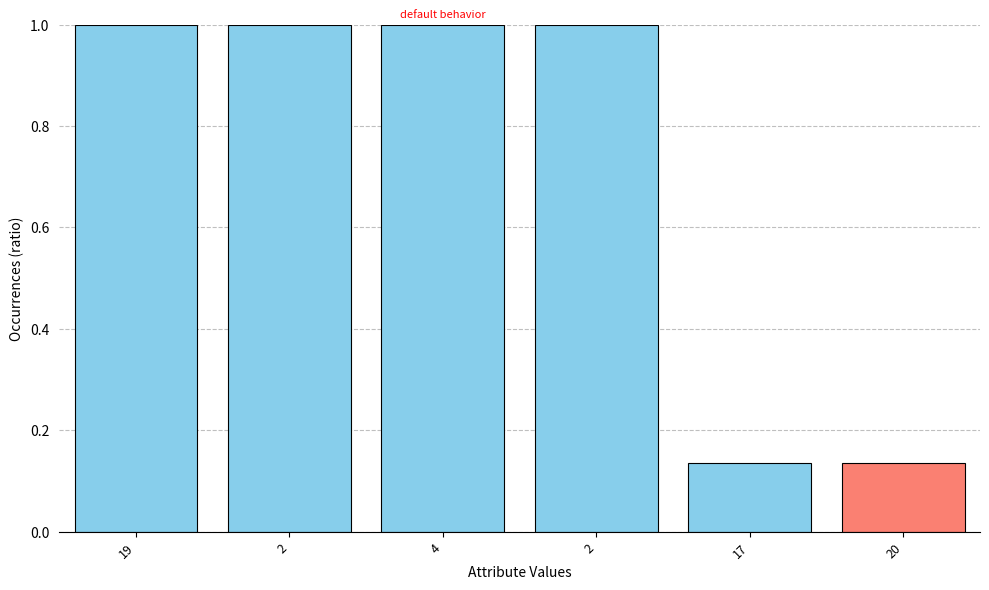

How many series are shown in this chart?

1